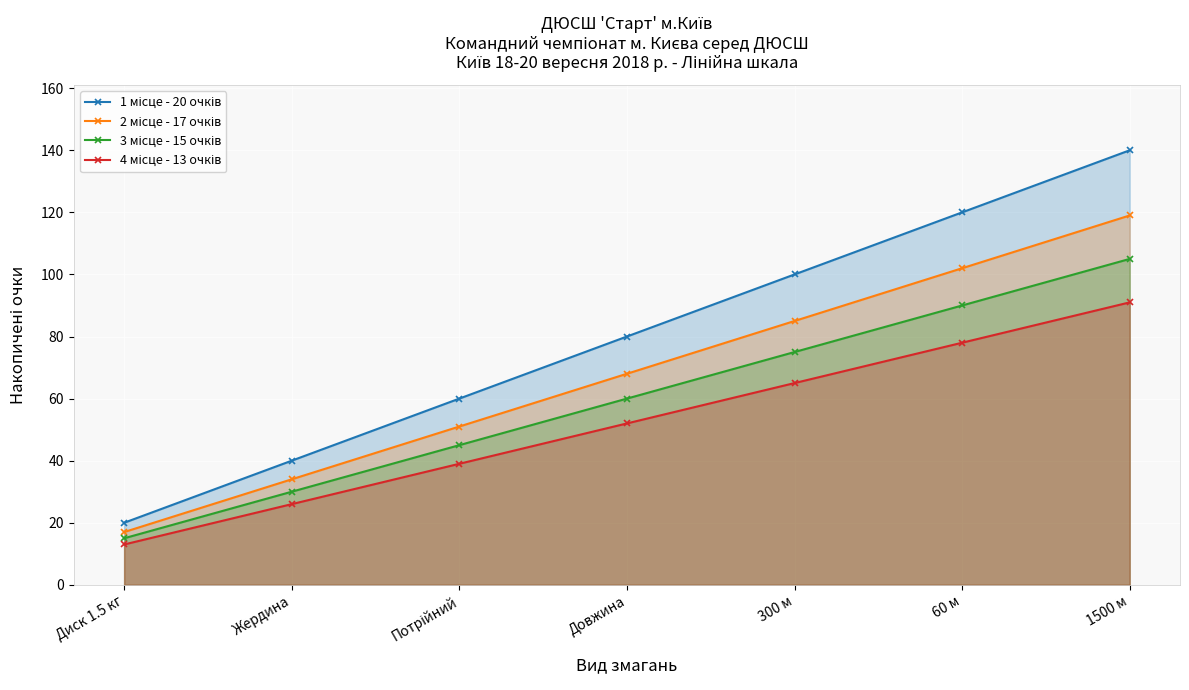

True or false: 3 місце - 15 очків and 2 місце - 17 очків cross at least once.

False